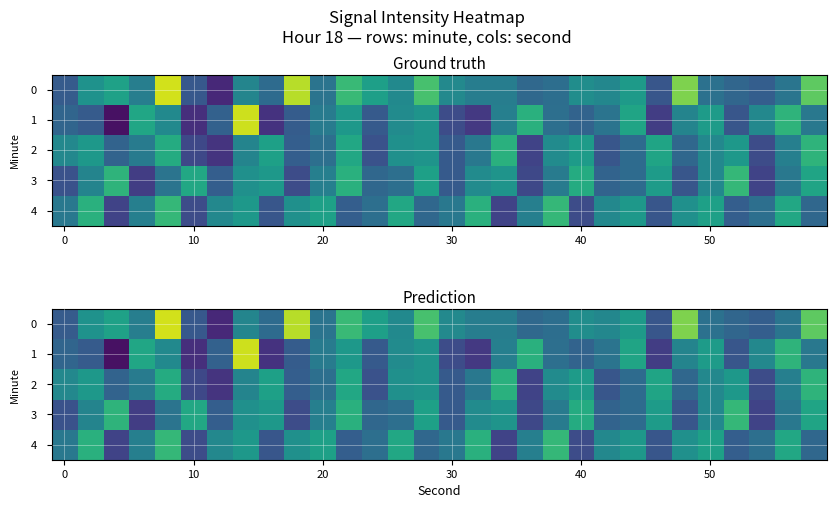

What is the minimum value shown in the chart?

-119.7